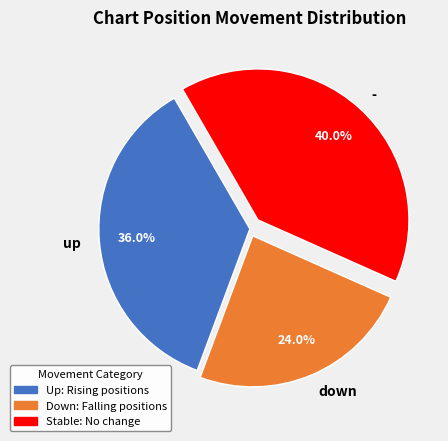

Between up and -, which is larger?

-